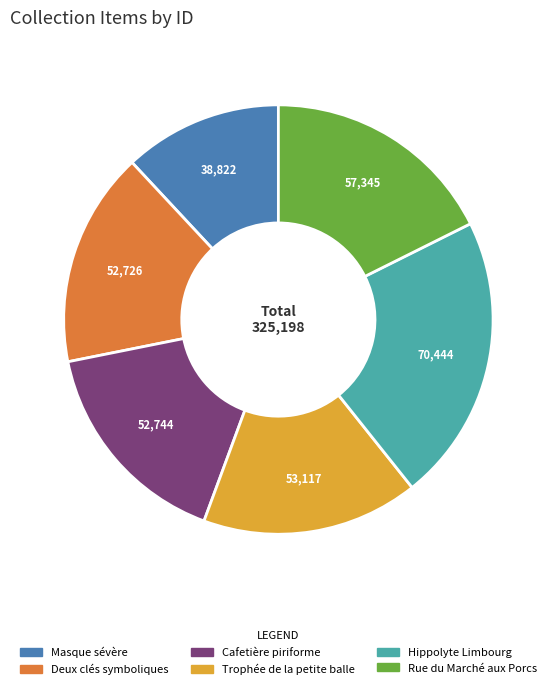

Which has a higher value, Masque sévère or Cafetière piriforme?

Cafetière piriforme